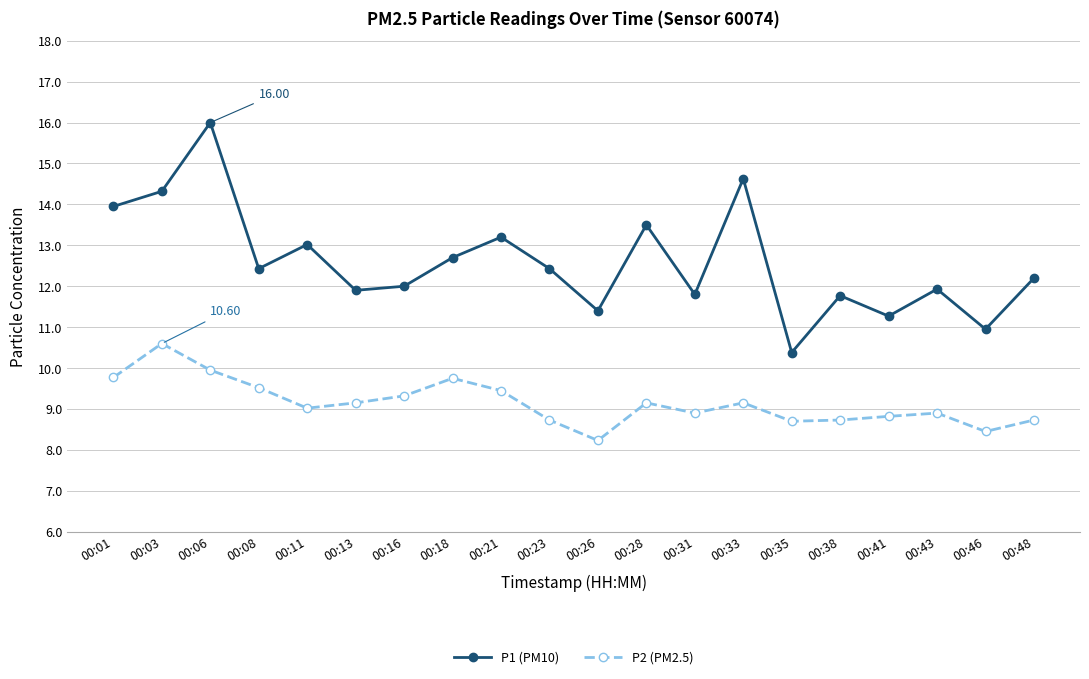

What is the difference between the maximum and minimum values in the P1 (PM10) series?

5.6